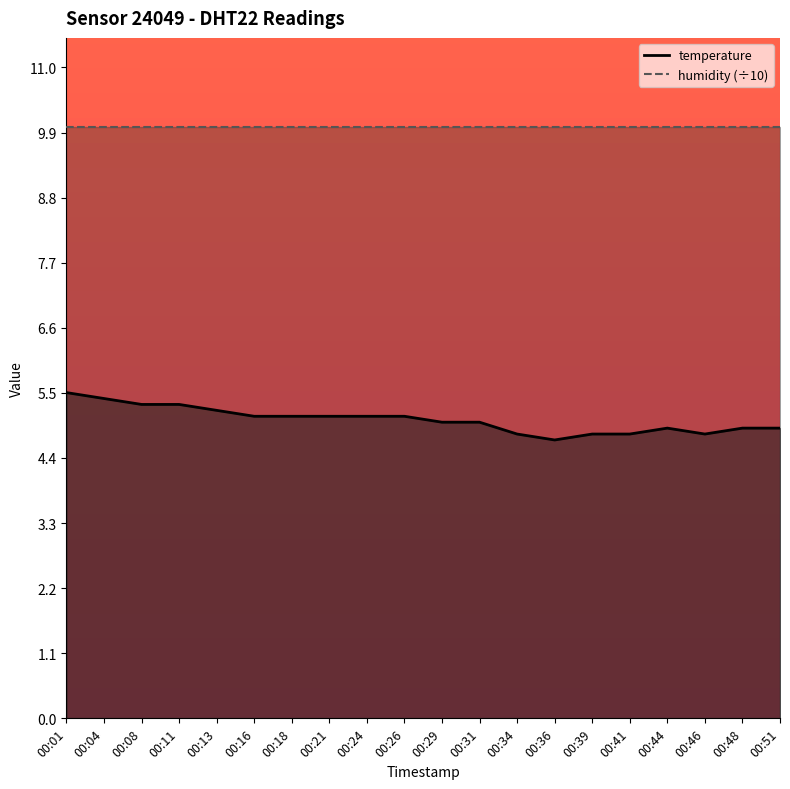

Which series changed the most between 00:44 and 00:48?

temperature